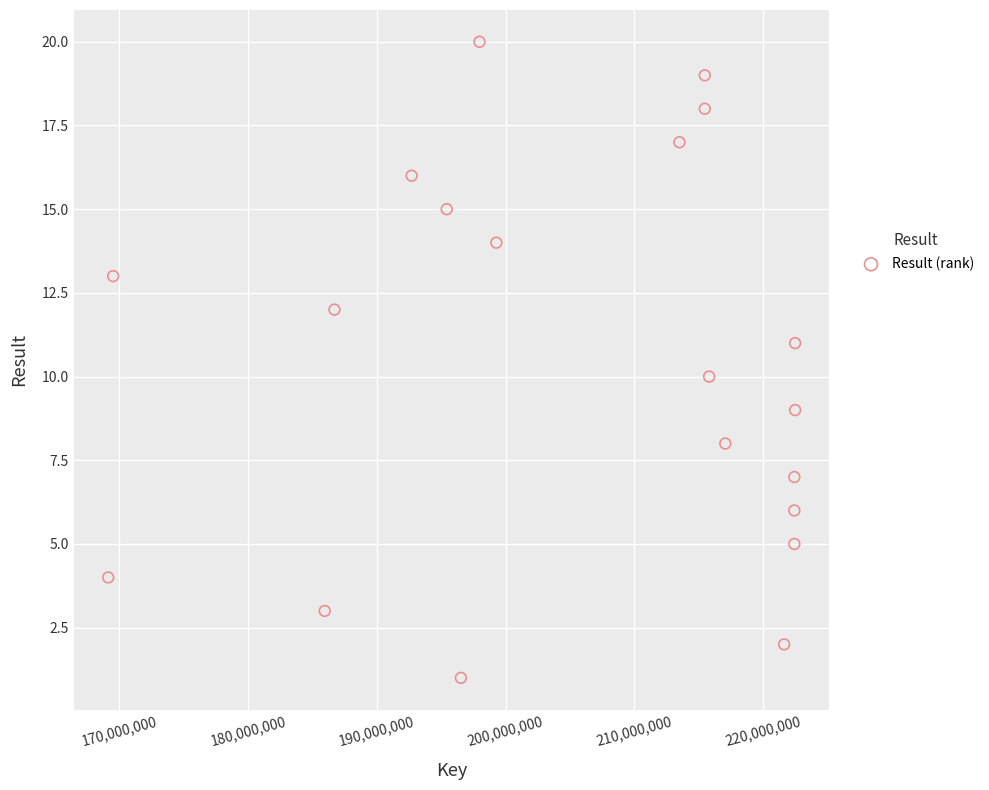

What is the range of Y values (max minus min)?

19